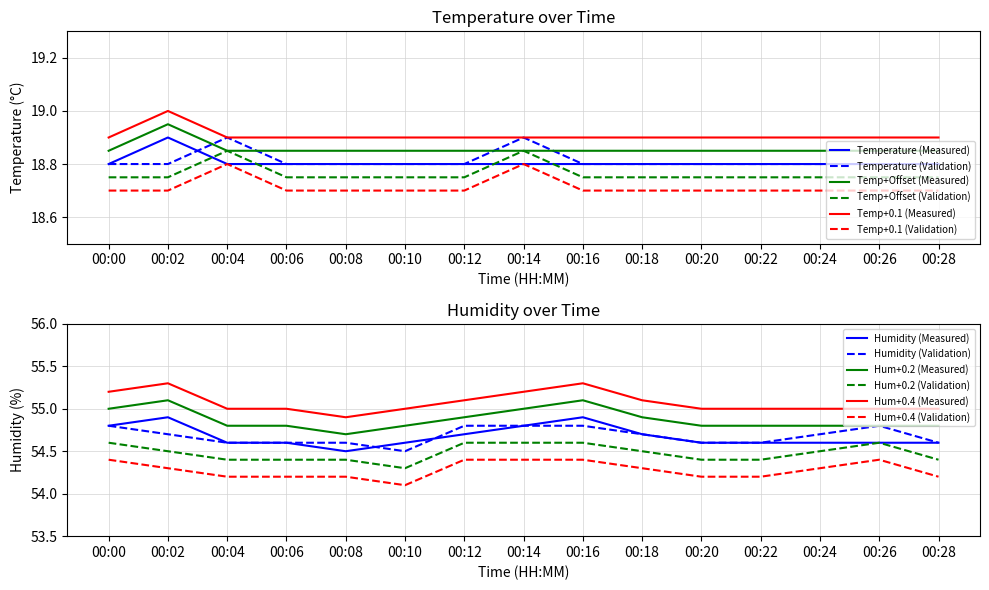

Which label corresponds to the smallest value in the chart?

00:00